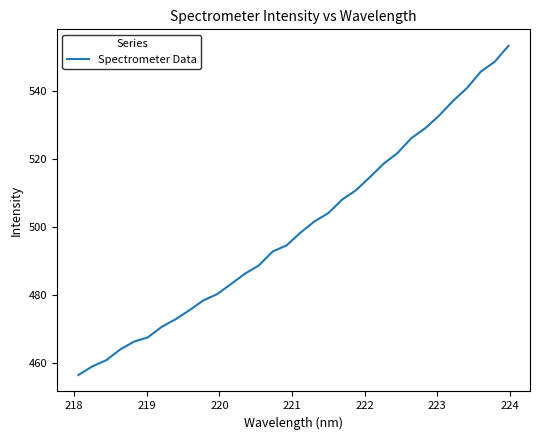

What is the minimum value shown in the chart?

456.4